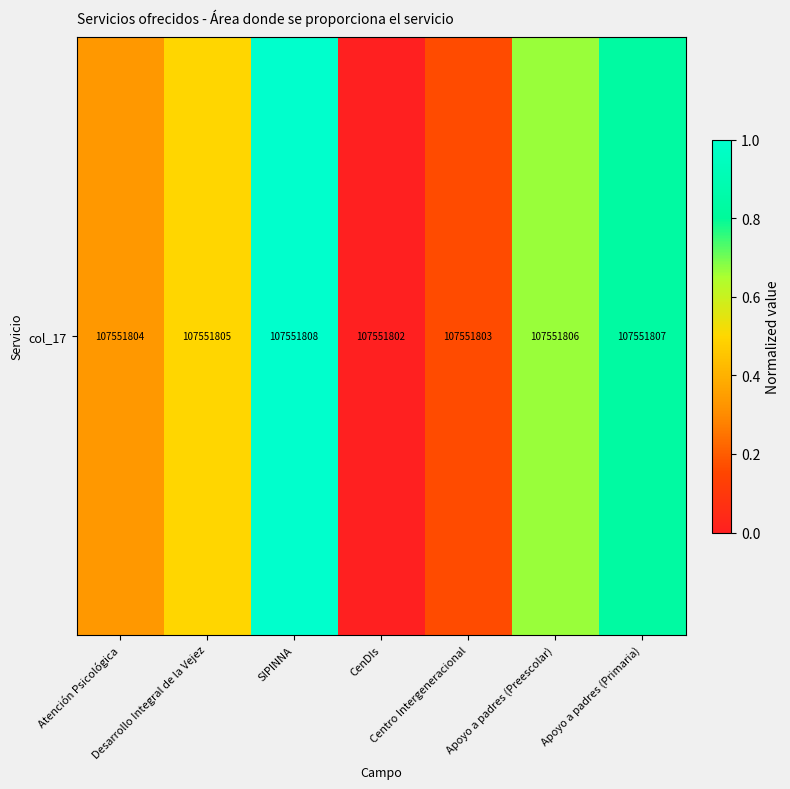

What is the sum of all values?

3.5